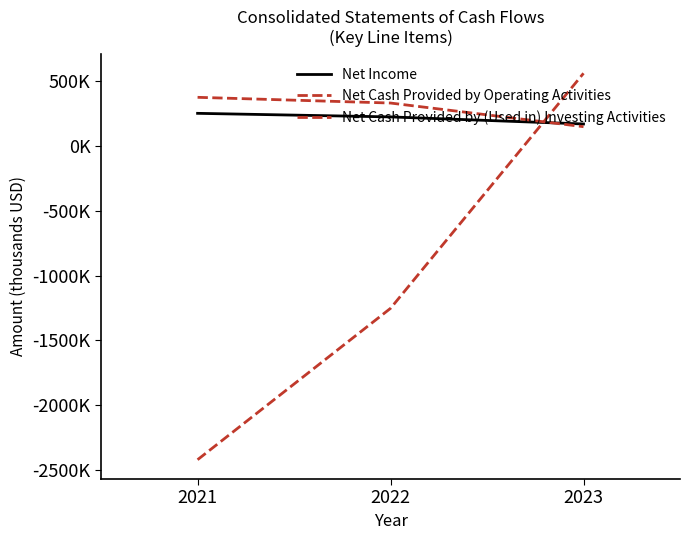

Does the chart have visible grid lines?

No